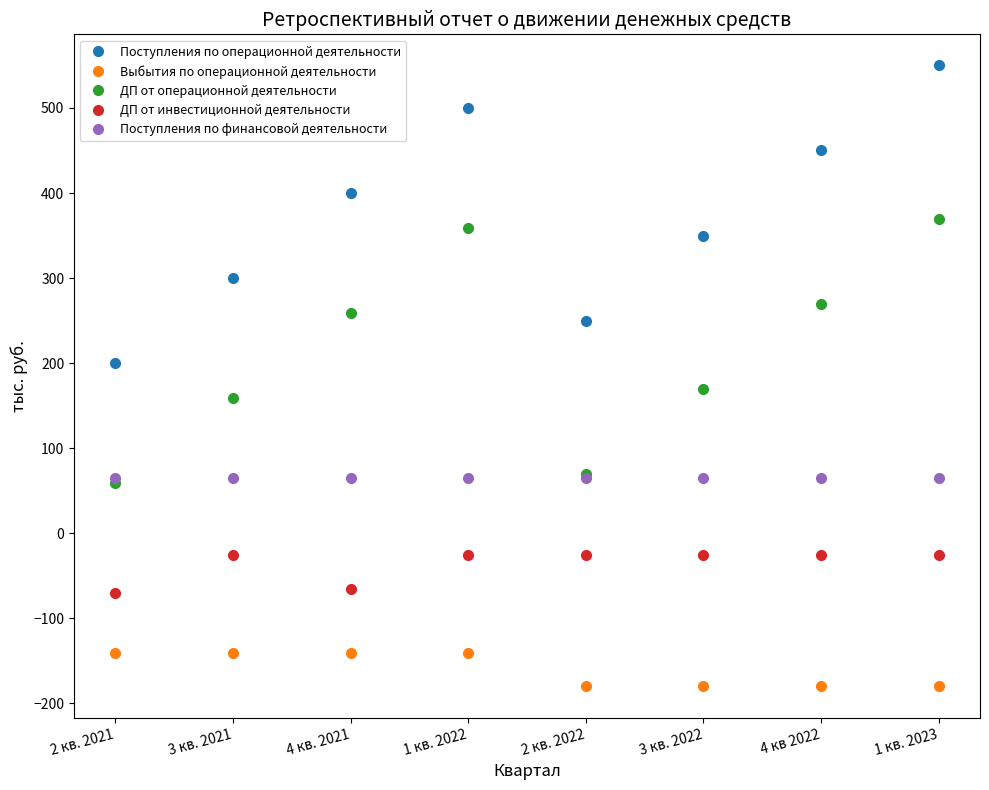

Is it true that ДП от инвестиционной деятельности equals -25 at 1 кв. 2022?

True